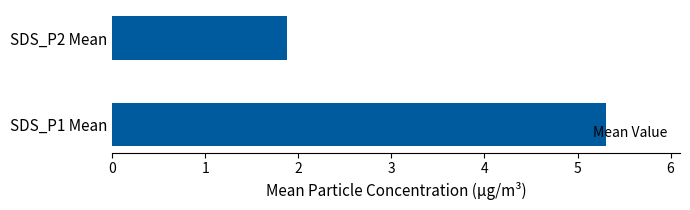

Which has a higher value, SDS_P1 Mean or SDS_P2 Mean?

SDS_P1 Mean